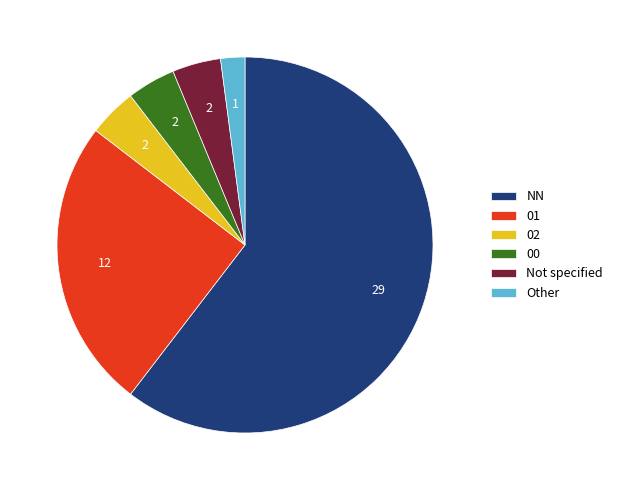

Is it true that 01 is 16% of the pie?

False